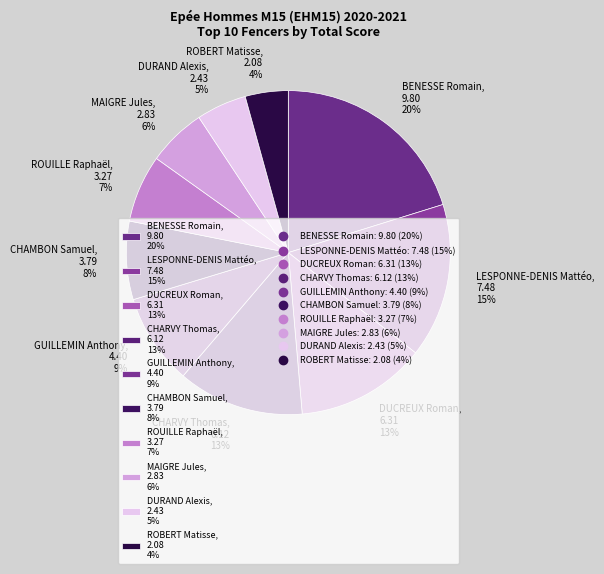

To the nearest percent, what portion does LESPONNE-DENIS Mattéo represent?

15%